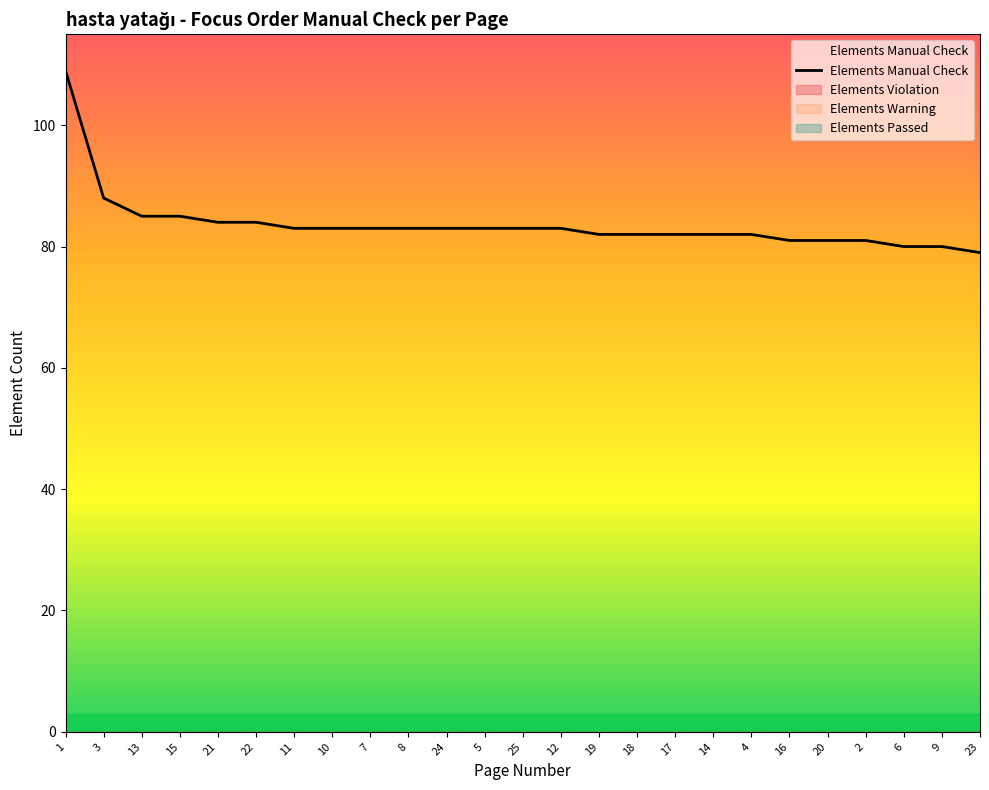

True or false: Elements Passed has more than 1 points higher than both neighbors.

False